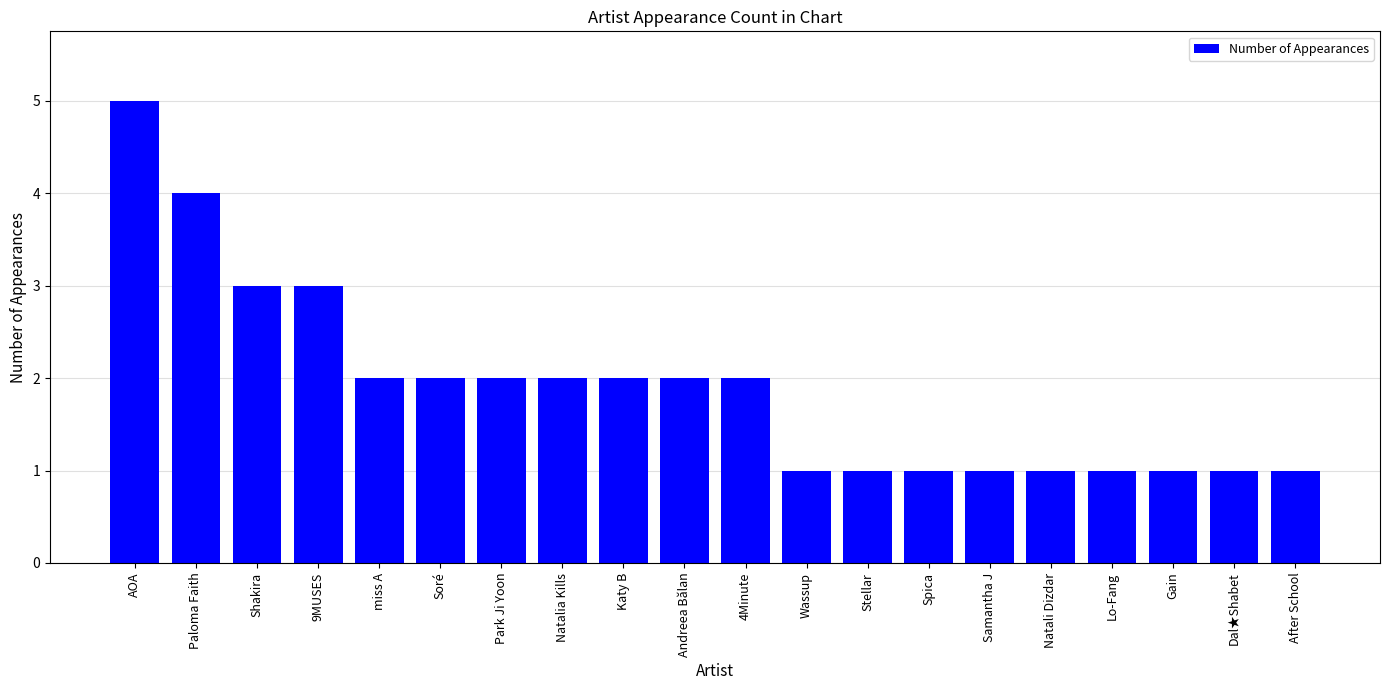

Is it true that the value at Spica is 1?

True